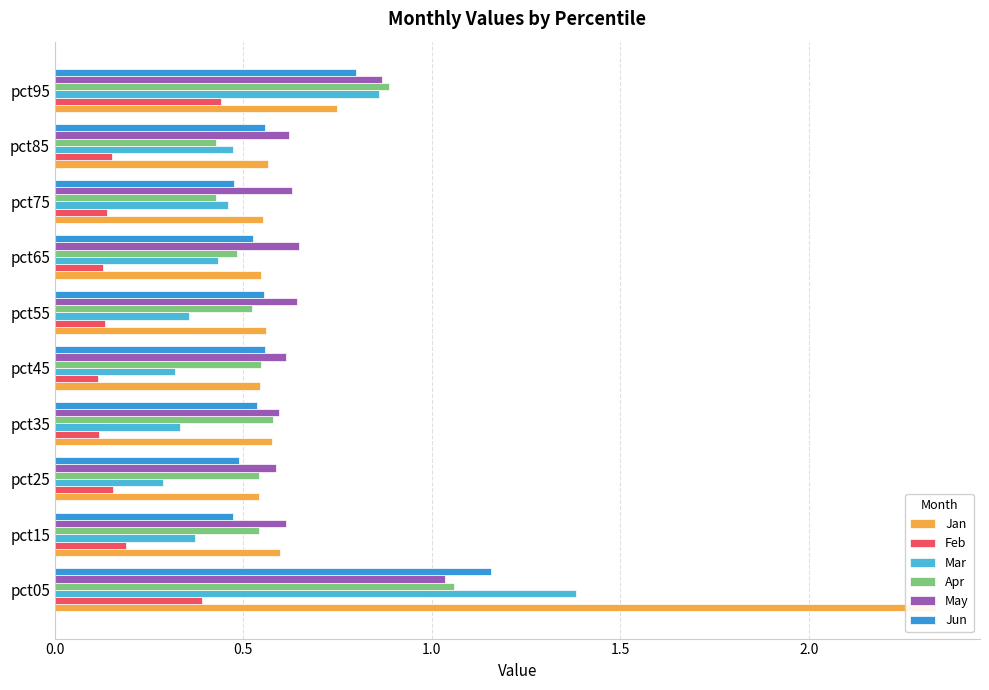

Which has a higher value, 0.5 or 2.0?

0.5